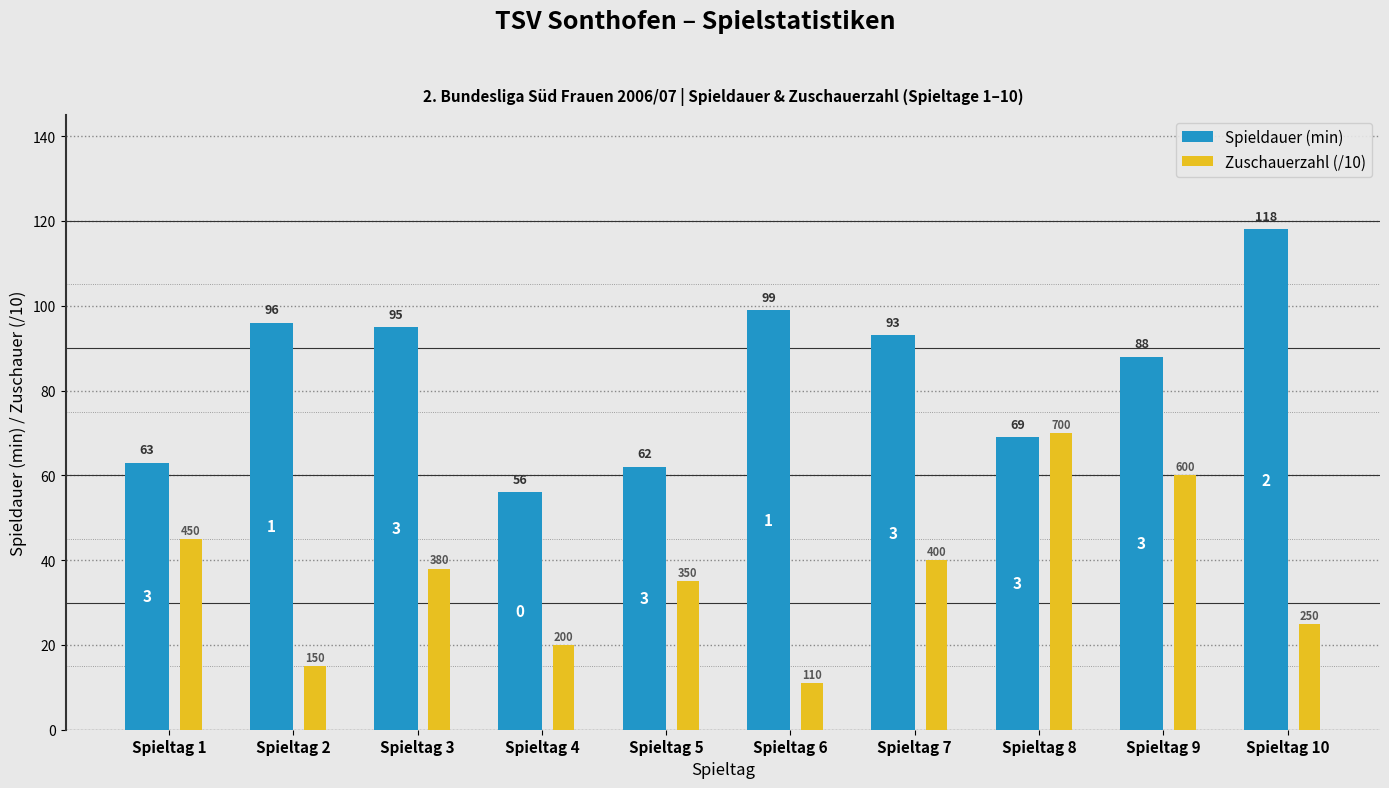

What are all the series names shown in the legend?

Spieldauer (min), Zuschauerzahl (/10)